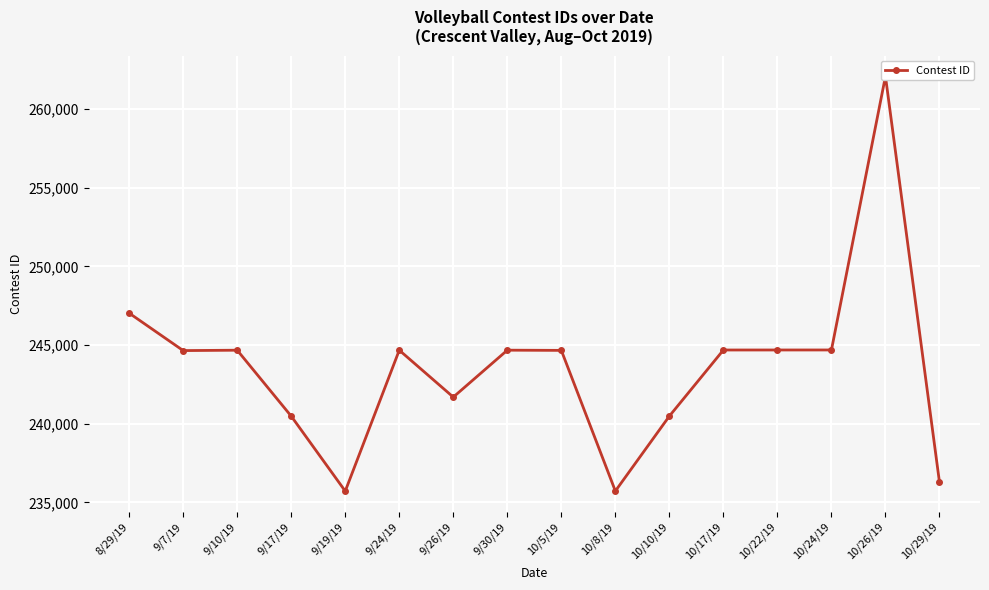

Rank the categories by value from lowest to highest.

9/19/19, 10/8/19, 10/29/19, 9/17/19, 10/10/19, 9/26/19, 9/7/19, 10/5/19, 9/10/19, 9/24/19, 9/30/19, 10/17/19, 10/22/19, 10/24/19, 8/29/19, 10/26/19